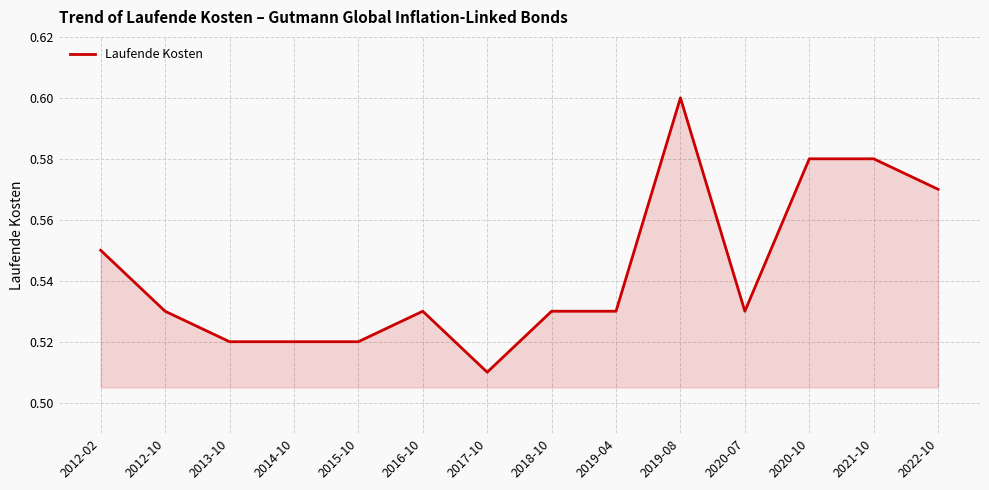

What position from the left is 2021-10?

13